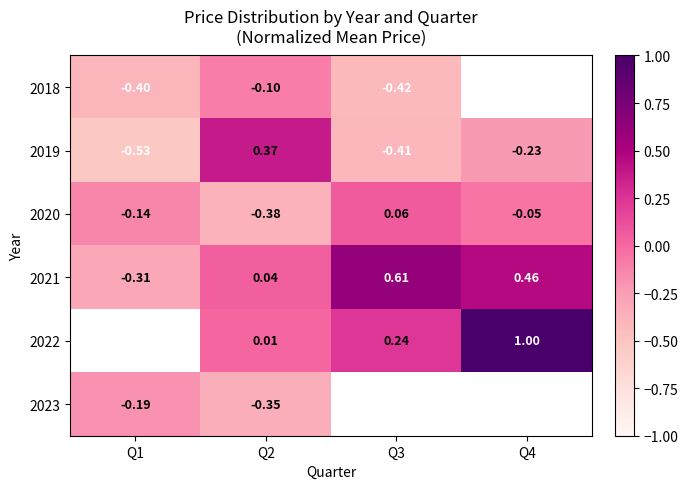

Is the value of 2021 at Q3 greater than the value of 2022 at Q3?

Yes